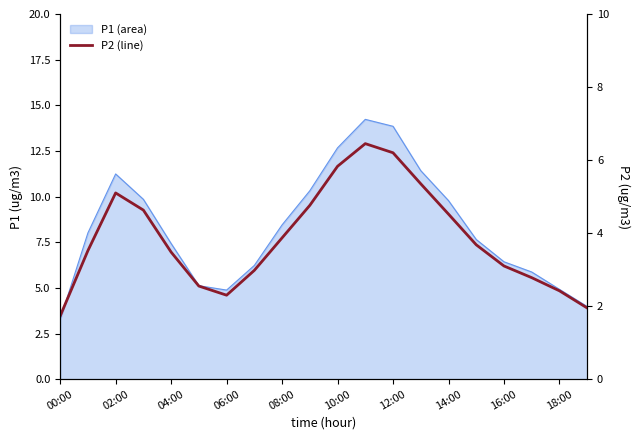

Is it true that the value at 17 is 4.0?

False